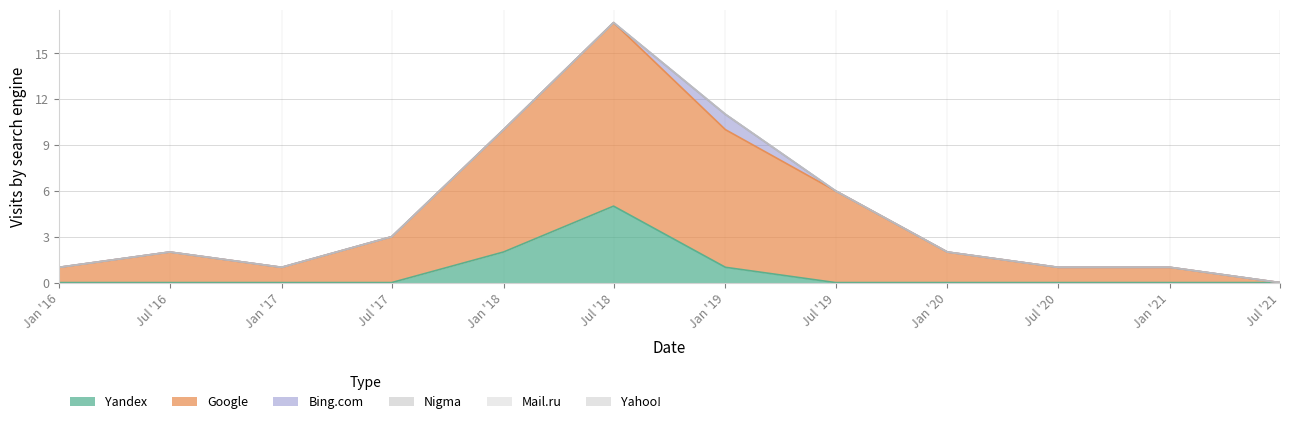

At which category does Google reach its first local valley?

2017-01